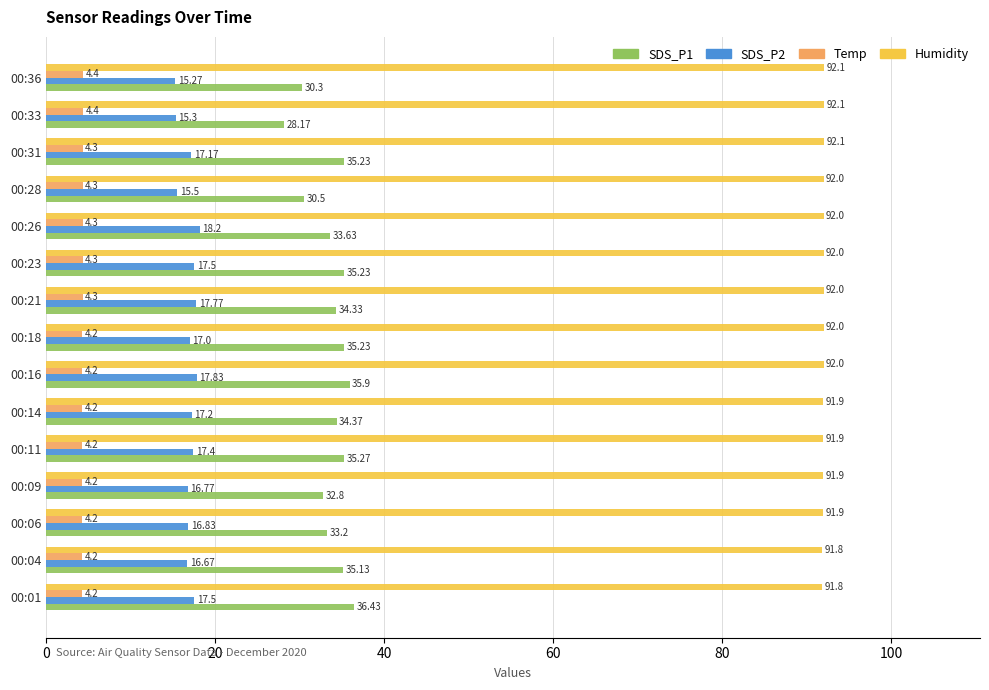

What is the difference between the second highest and minimum values in the SDS_P1 series?

7.7